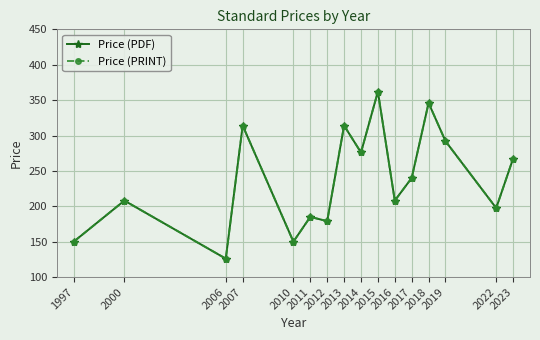

The value of Price (PRINT) at 2018 is 480.9. True or false?

False